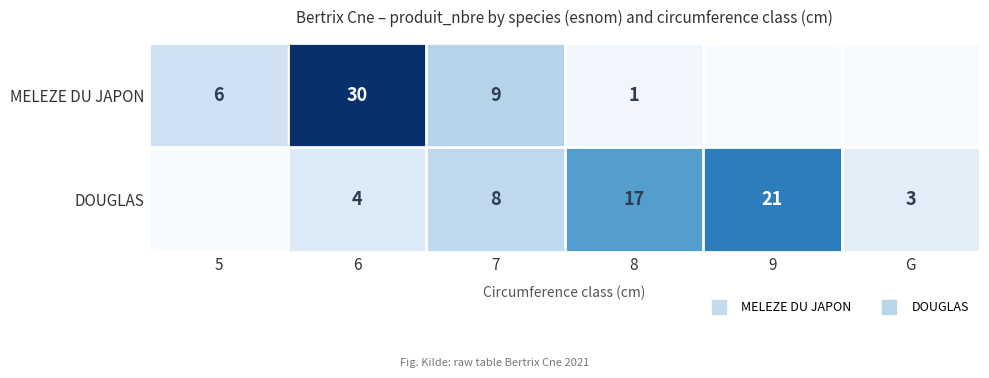

How many values in MELEZE DU JAPON are above zero?

4